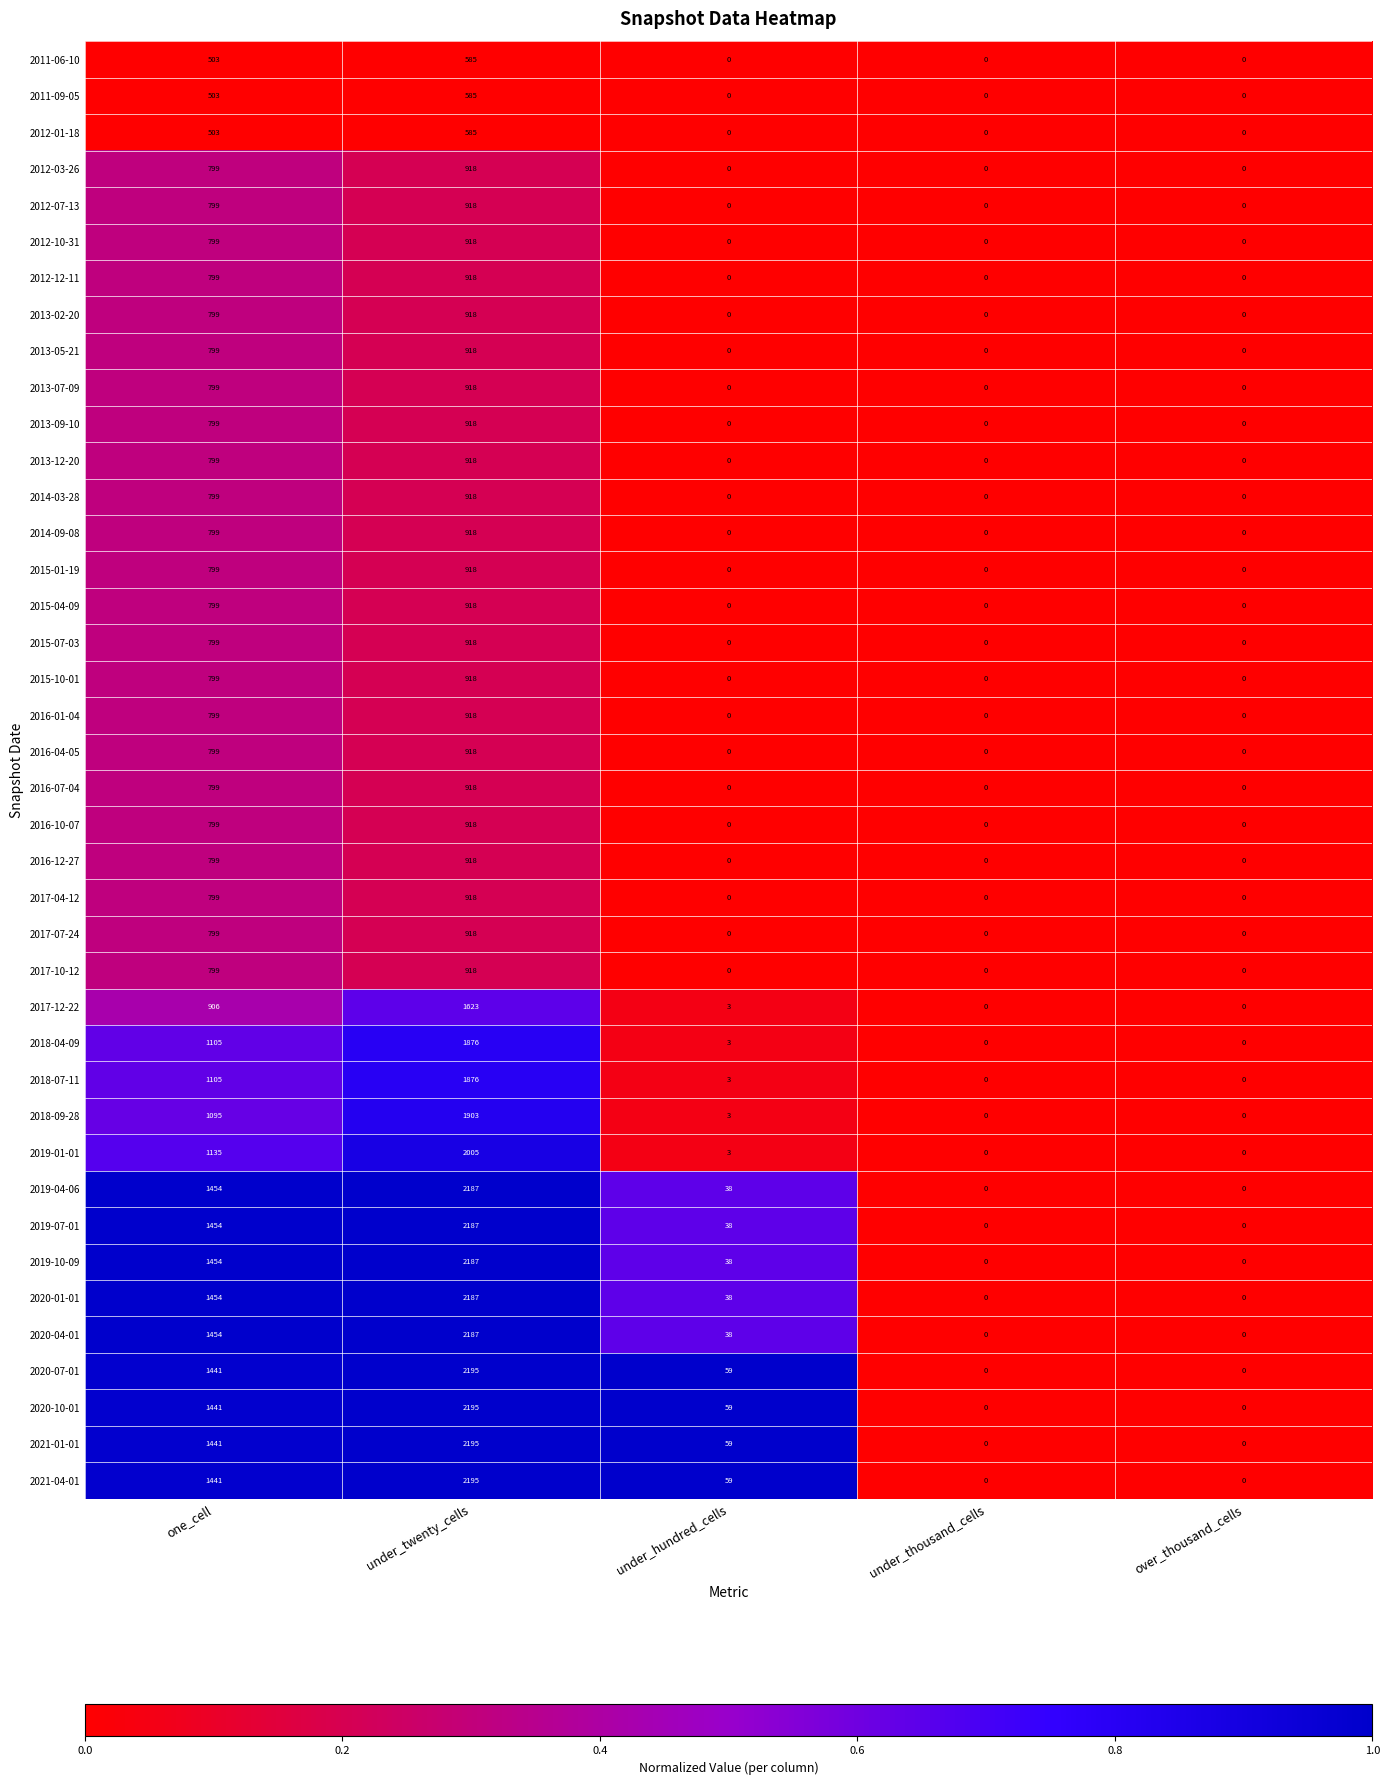

What is the greatest value displayed?

2195